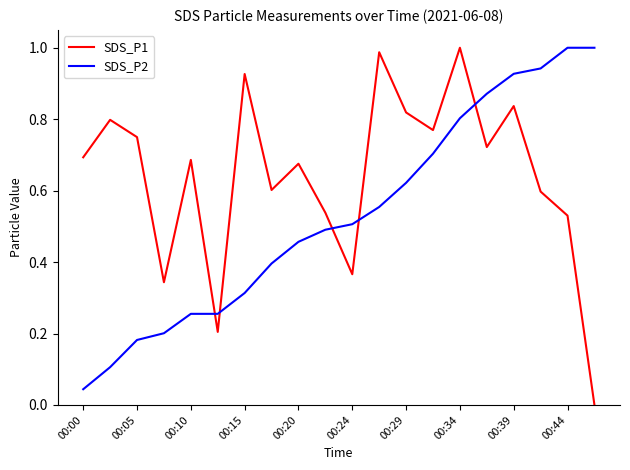

What are all the series names shown in the legend?

SDS_P1, SDS_P2